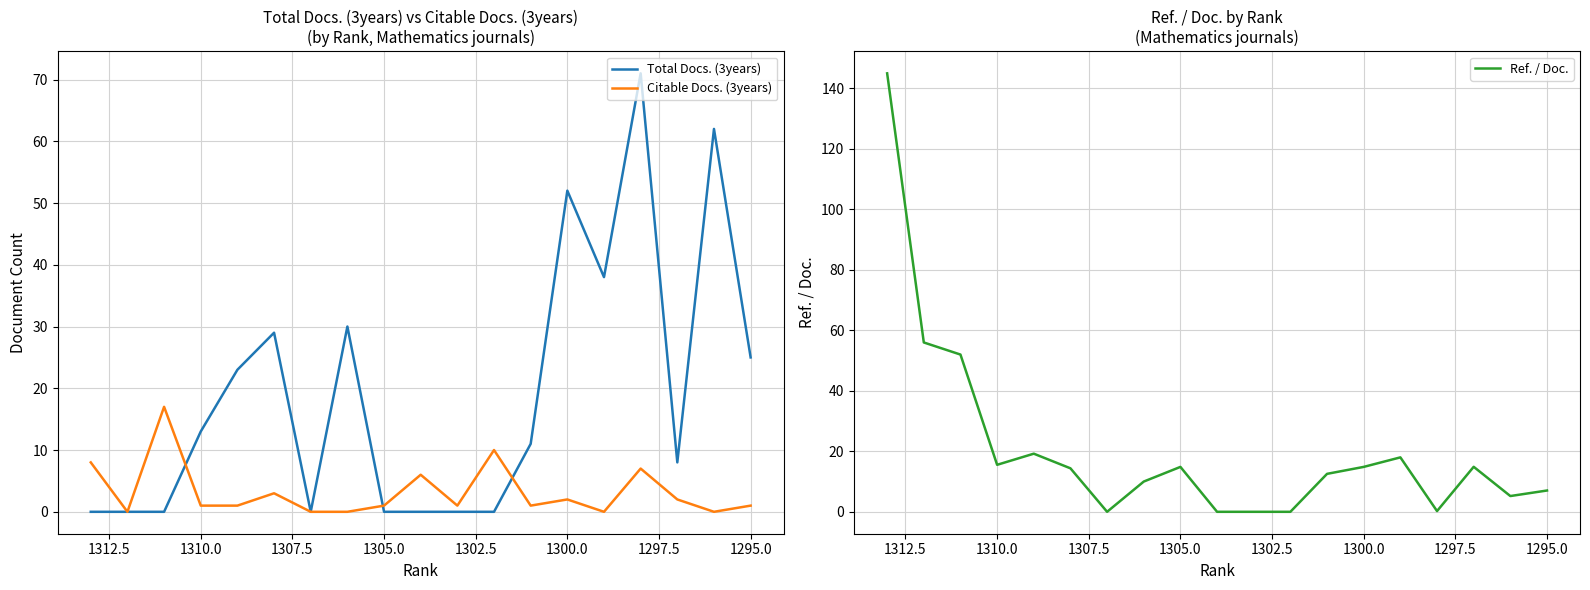

Does the chart have visible grid lines?

Yes